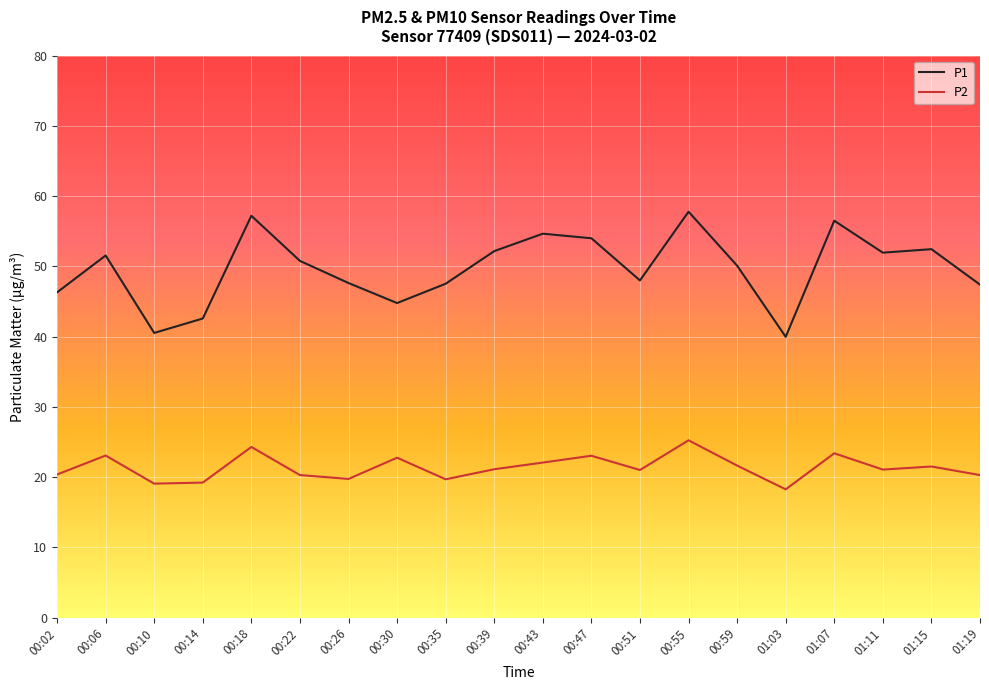

In P1, how many points are lower than both neighbors (excluding endpoints)?

5